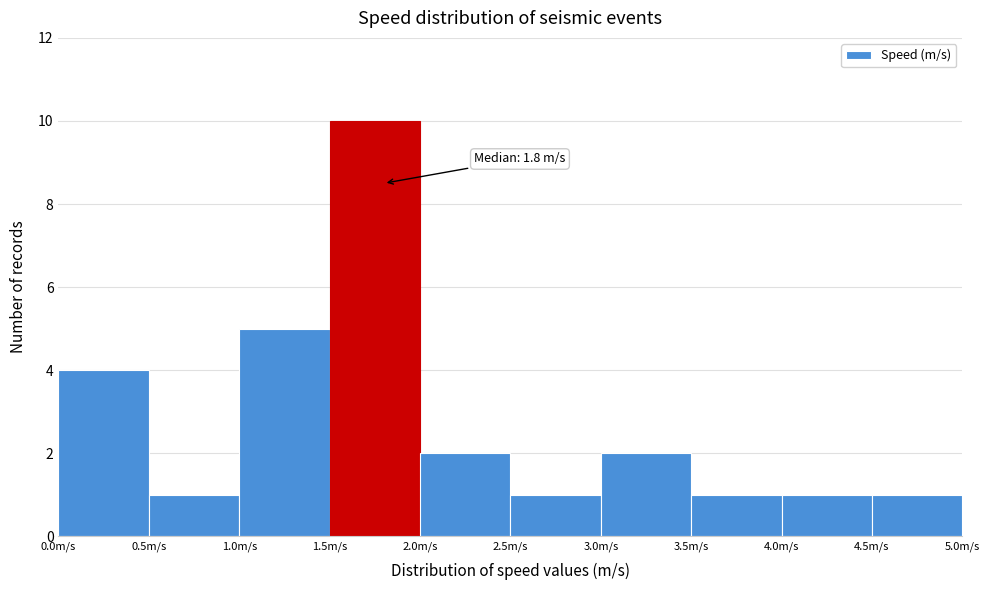

Which range on the x-axis has the tallest bar?

1.5 to 2.0